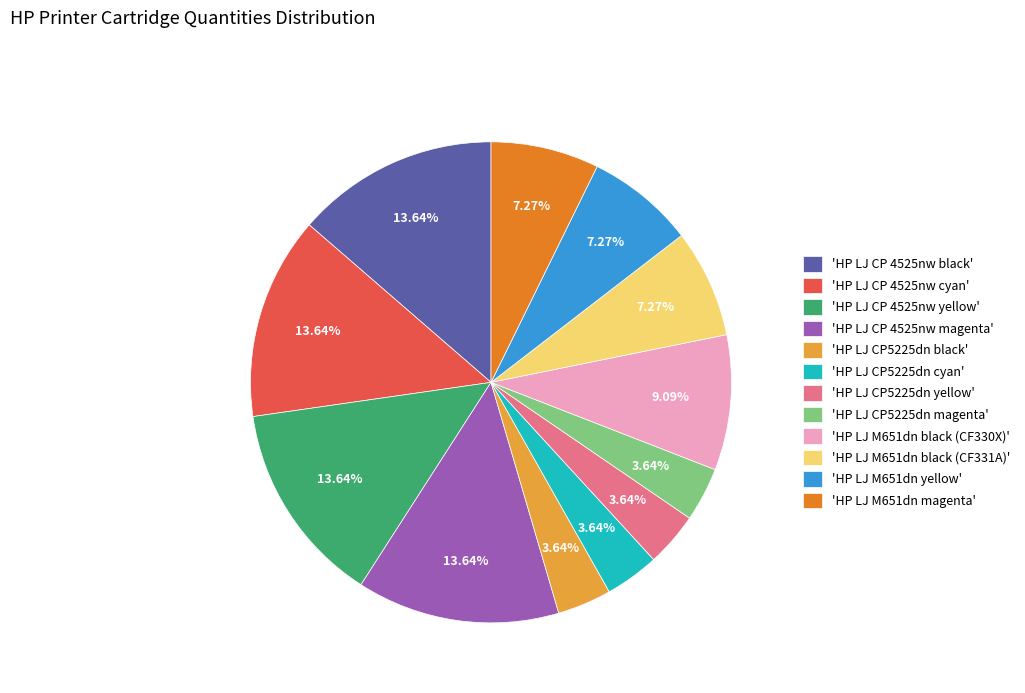

To the nearest percent, what is the average slice percentage?

8%